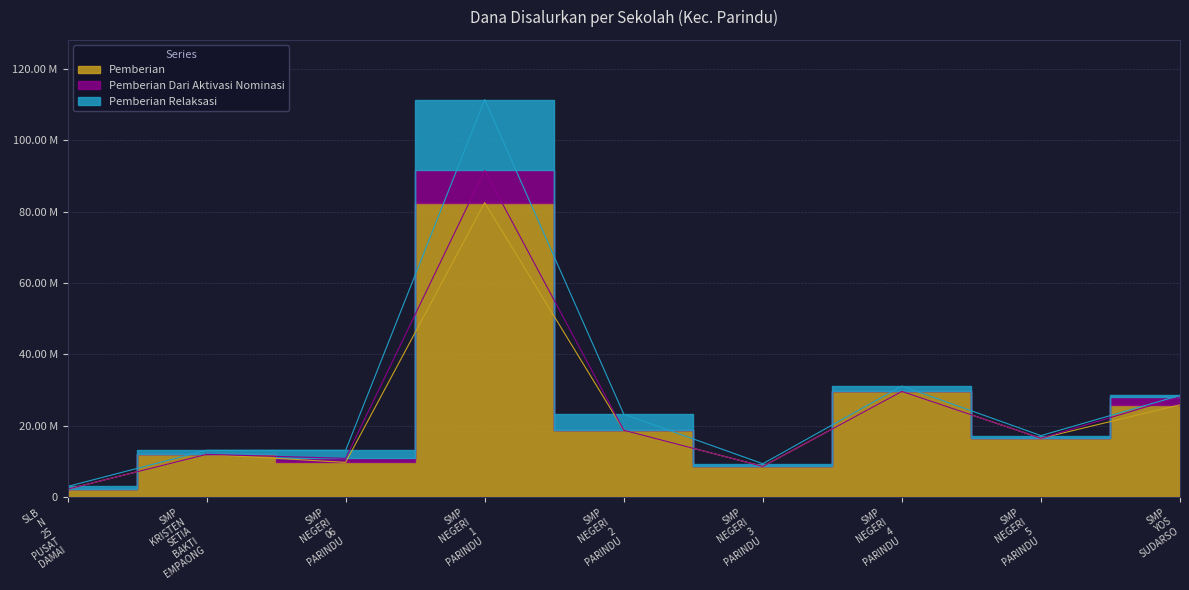

At which category is the sum across all series the highest?

SMP NEGERI 1 PARINDU